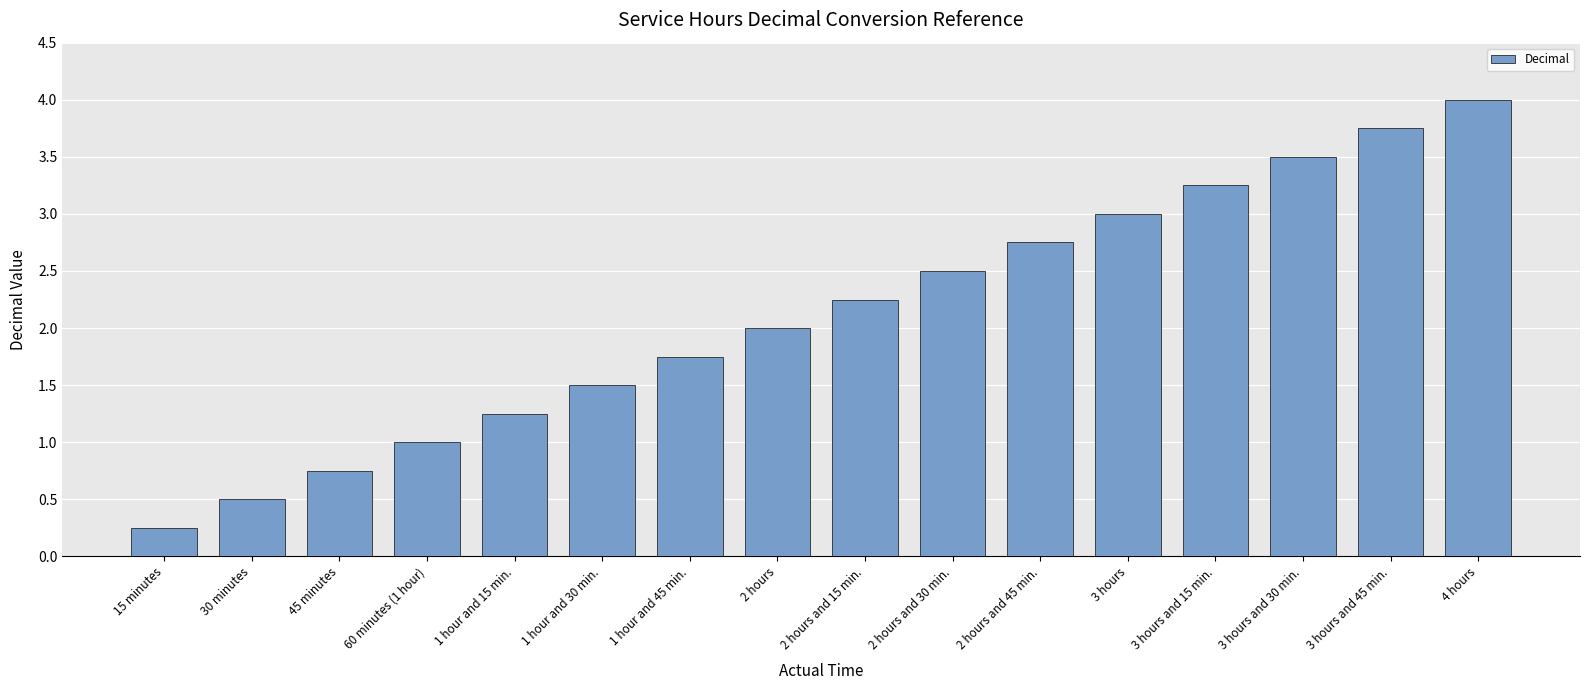

What is the ratio of the value at 3 hours and 45 min. to the value at 1 hour and 30 min.?

2.5